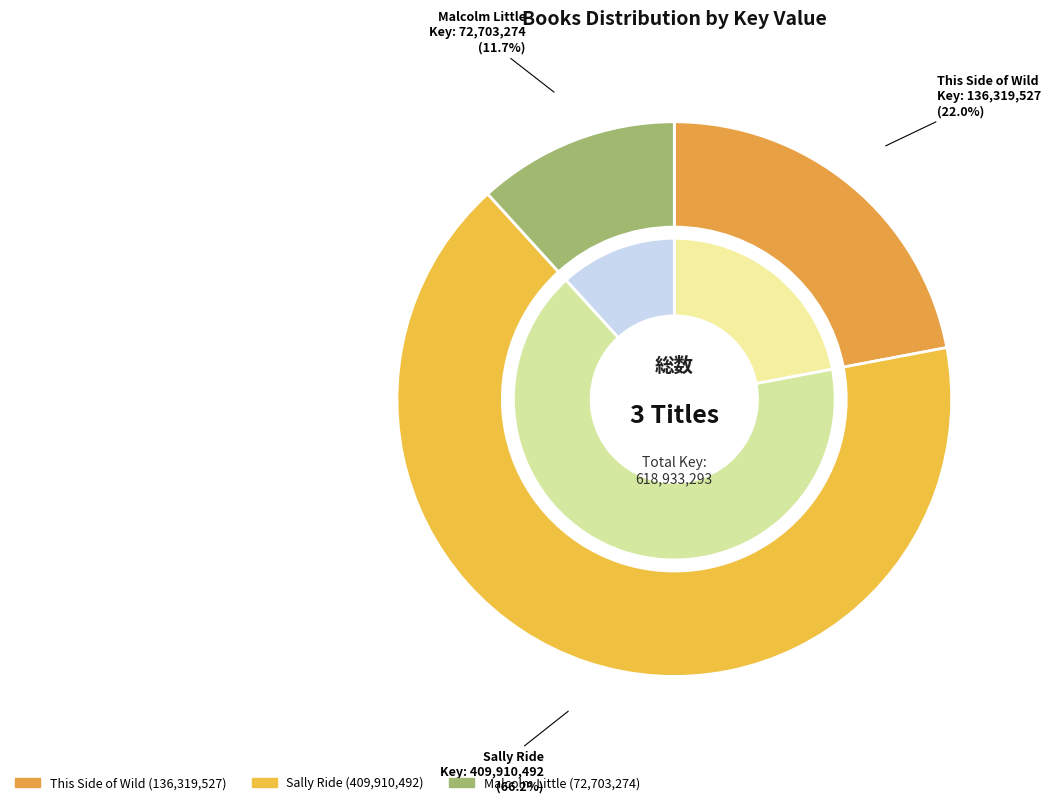

To the nearest percent, what is the difference between the largest and smallest slice percentages?

54%